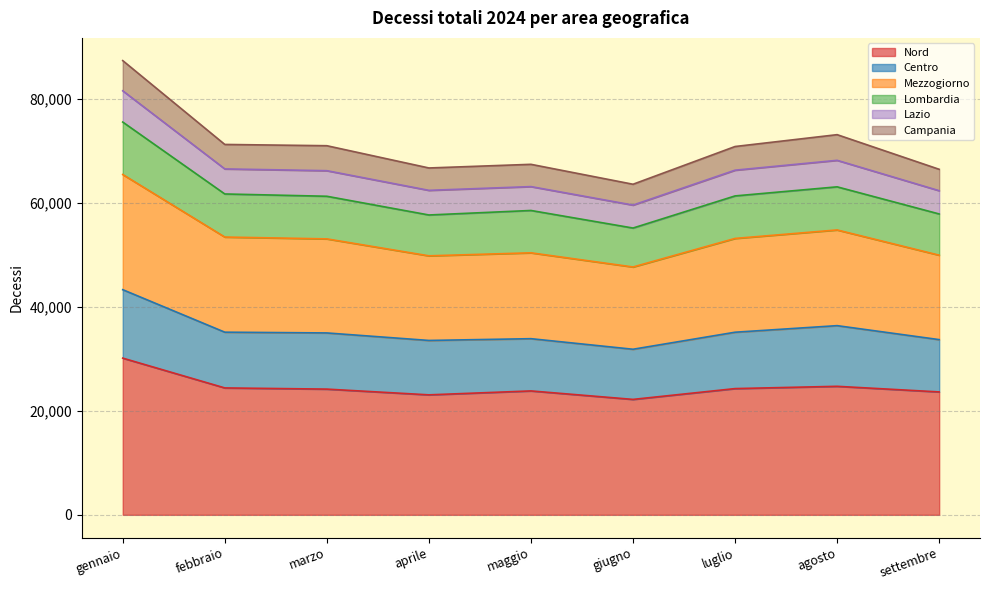

What is the approximate value of Mezzogiorno at agosto?

54843.0